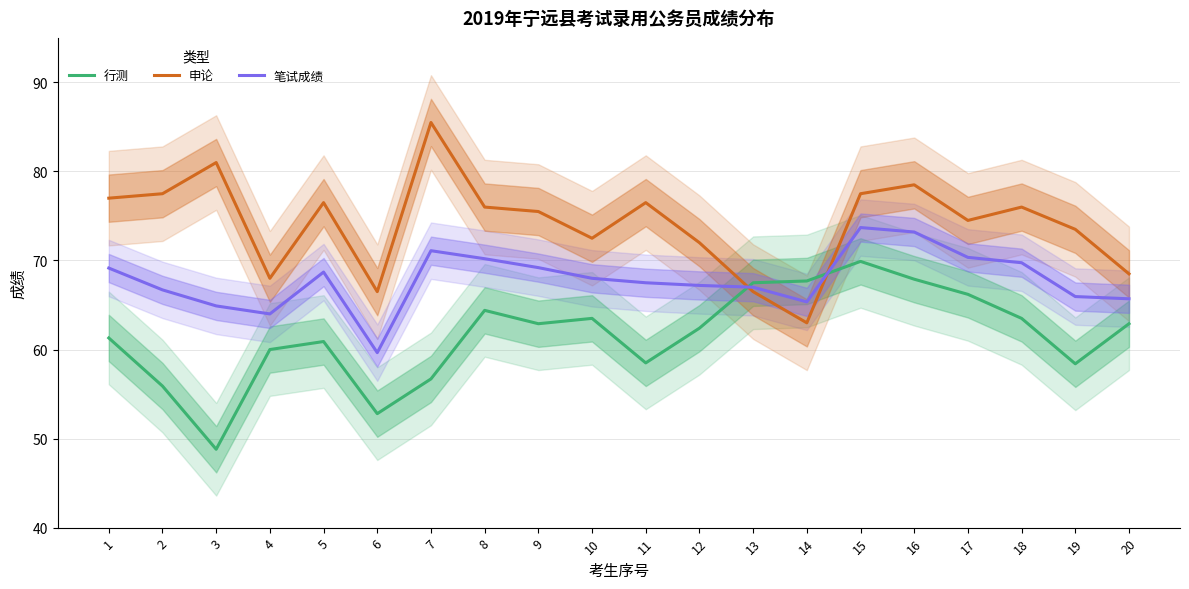

What is the difference between the maximum and second lowest values in the 申论 series?

19.0